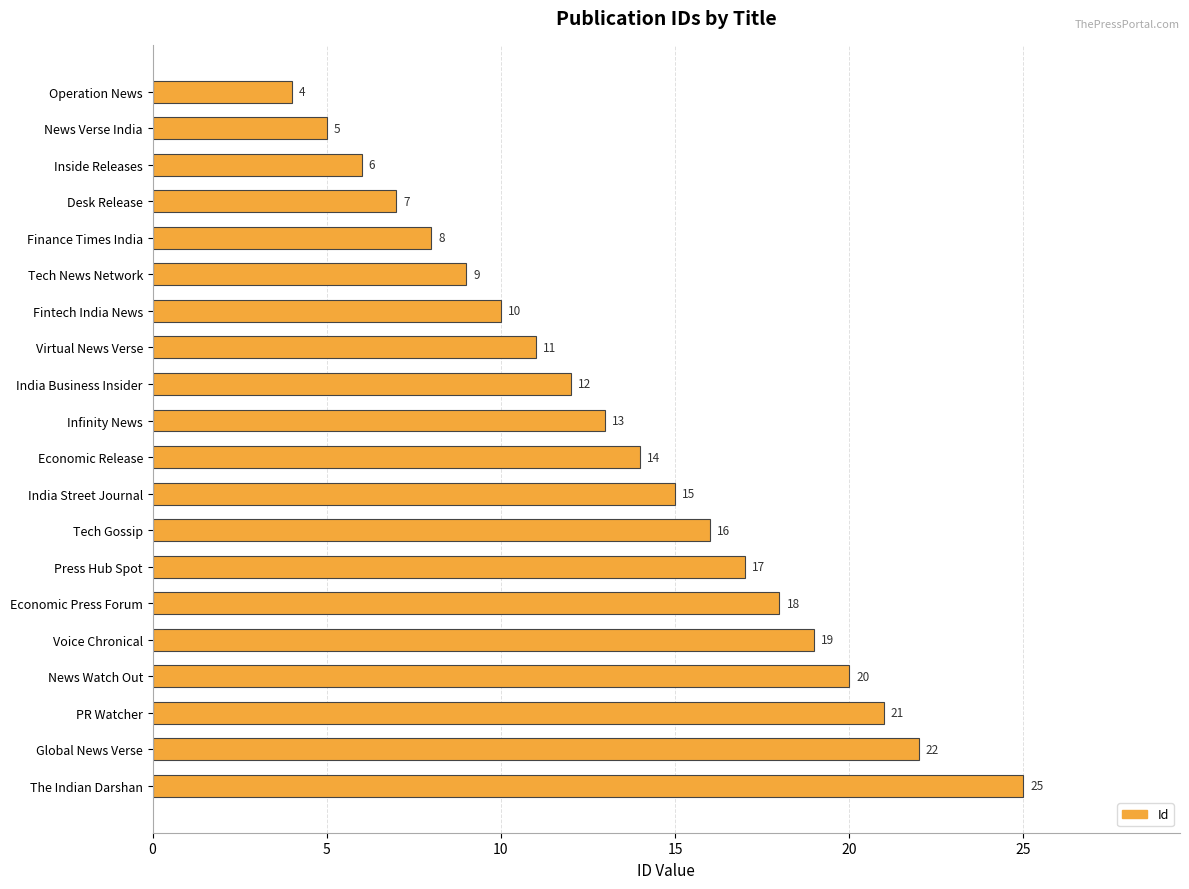

Approximately how many times larger is the value at PR Watcher compared to Tech Gossip?

1.3